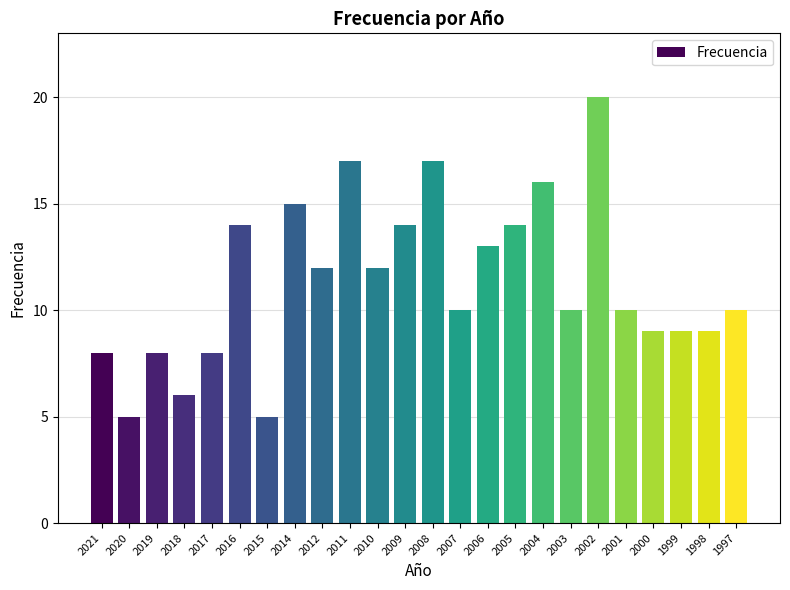

Are the bars grouped side by side (vs. stacked)?

No